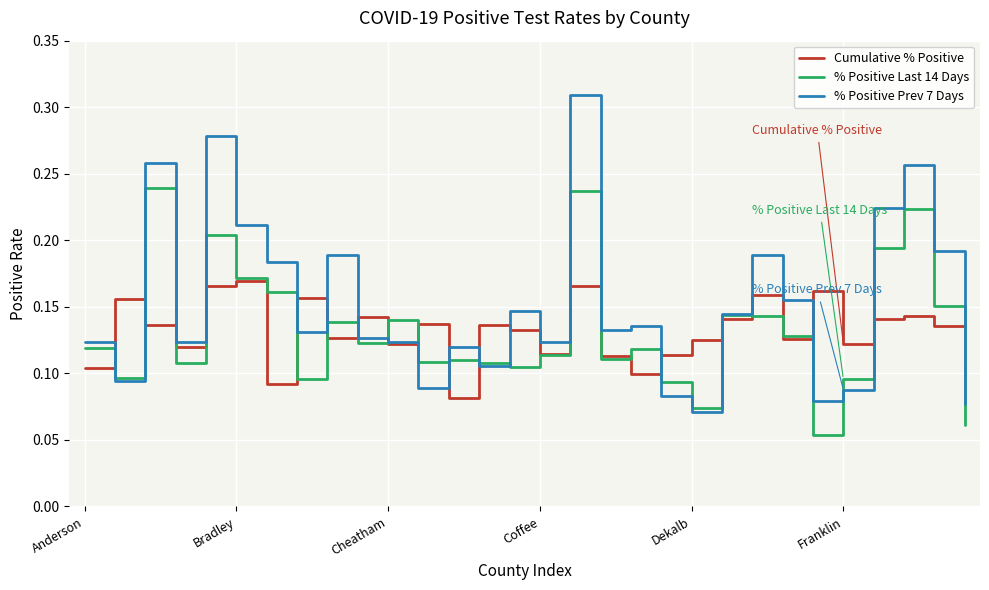

What are all the series names shown in the legend?

Cumulative % Positive, % Positive Last 14 Days, % Positive Prev 7 Days